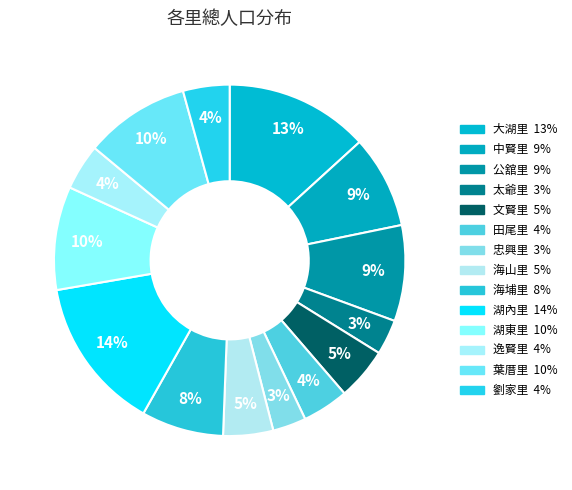

Between 大湖里 and 太爺里, which is larger?

大湖里